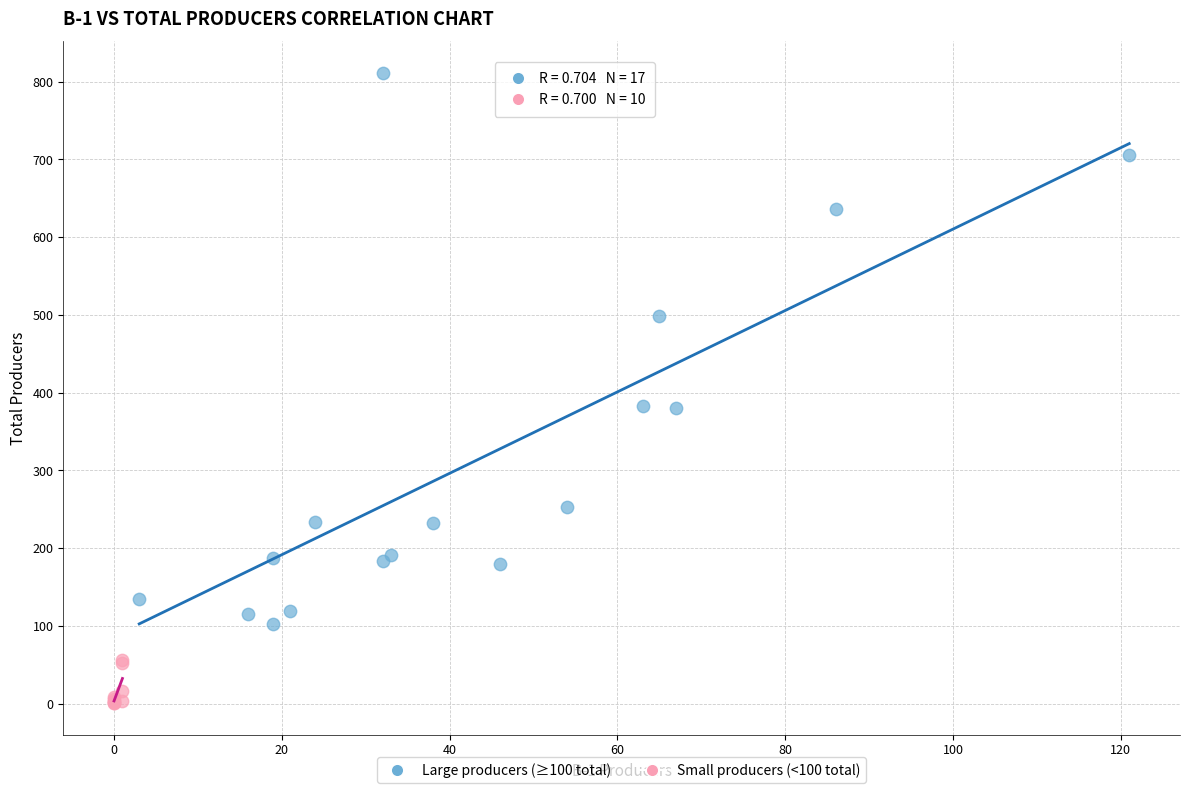

Which series has the widest spread of Y values?

Large producers (≥100 total)